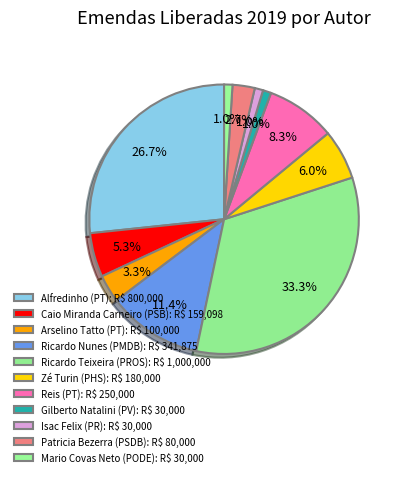

To the nearest percent, what is the difference between the Zé Turin (PHS) and Ricardo Nunes (PMDB) slice percentages?

5%